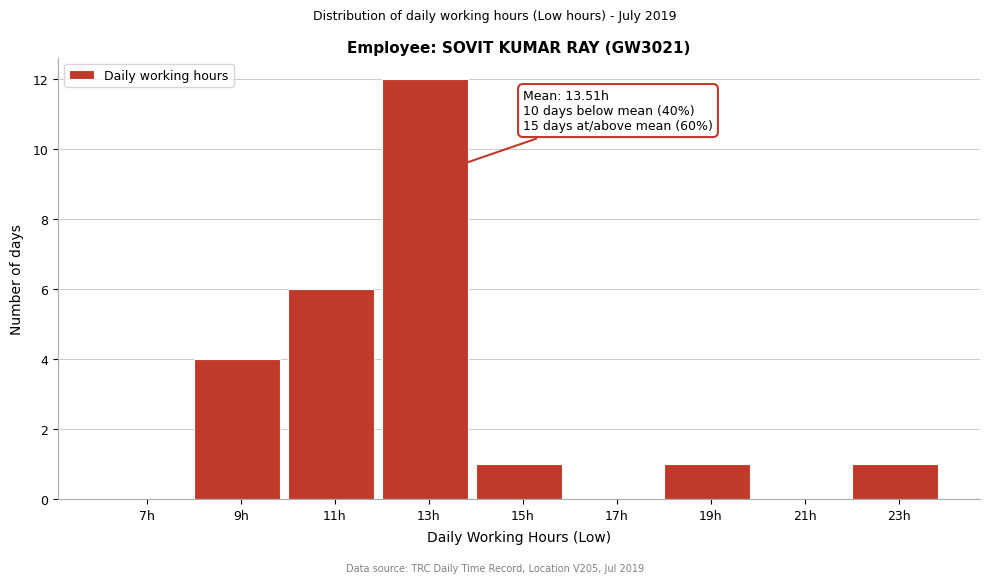

Reading left to right, extract all data points from this chart.

7h=0	9h=4	11h=6	13h=12	15h=1	17h=0	19h=1	21h=0	23h=1